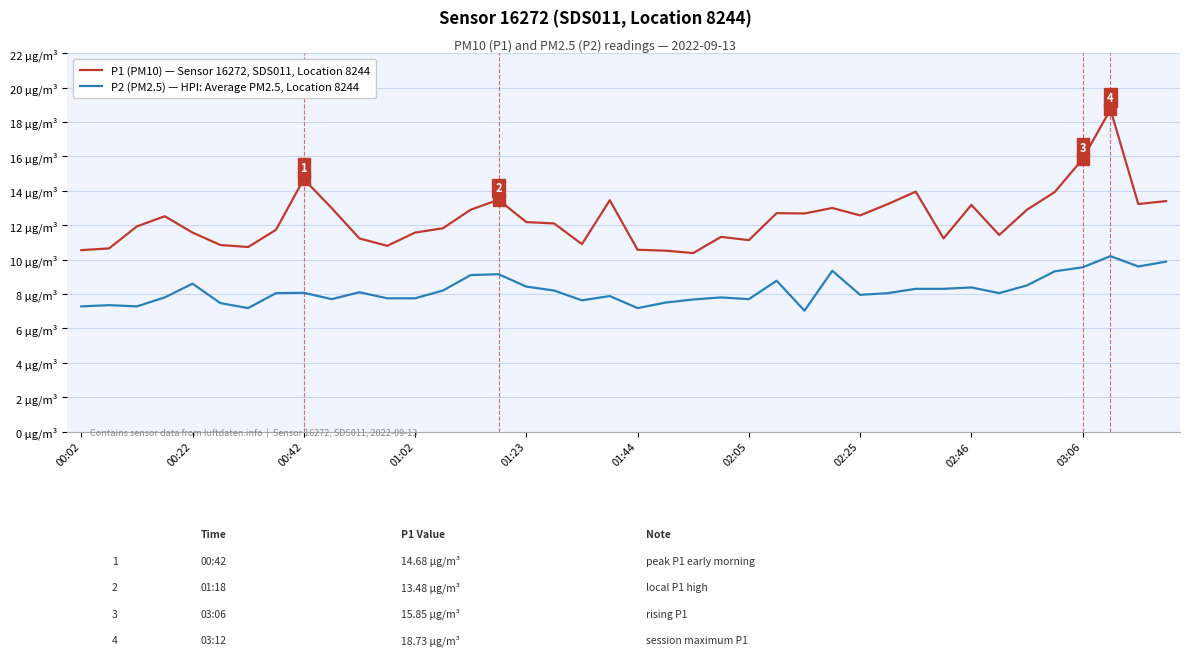

Does the chart have visible grid lines?

Yes